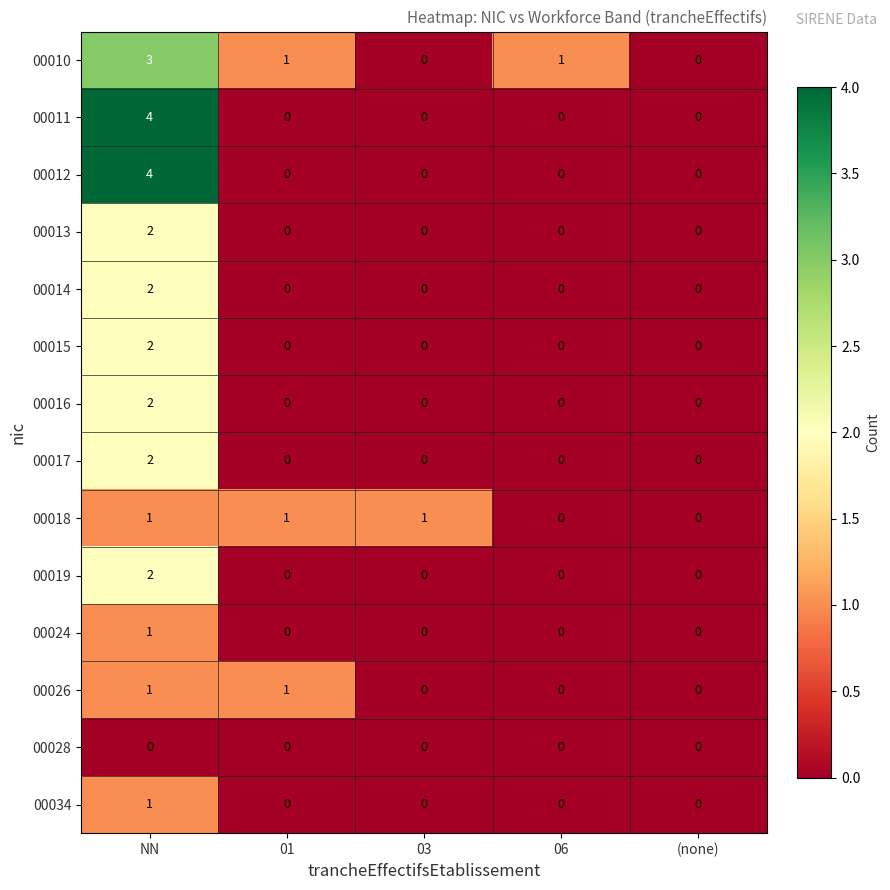

Which category has the highest value in the 00013 series?

NN